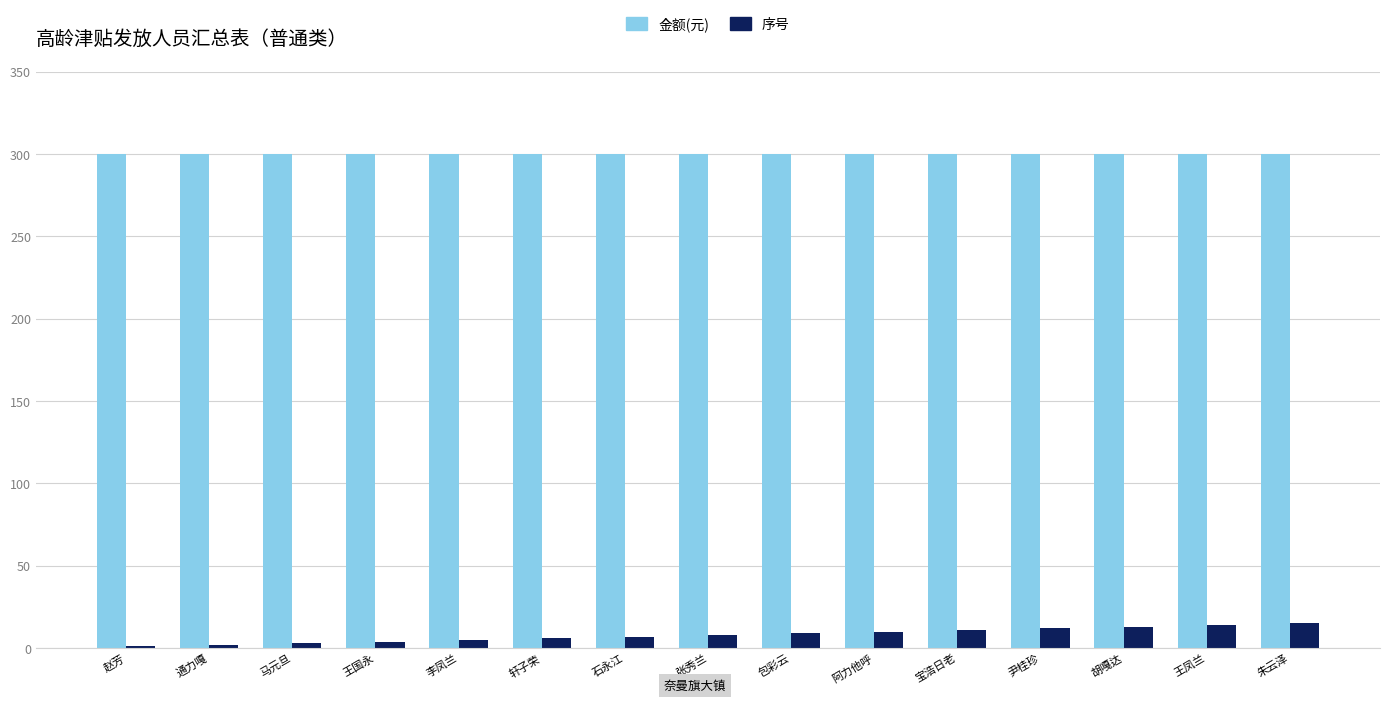

What is the maximum value for 序号?

15